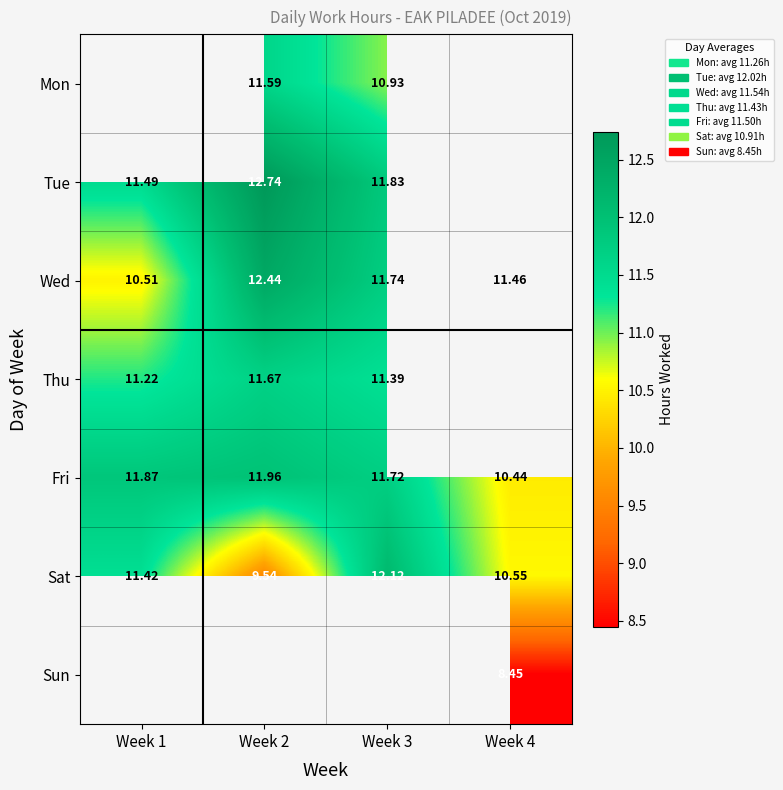

What is the minimum value shown in the chart?

8.4